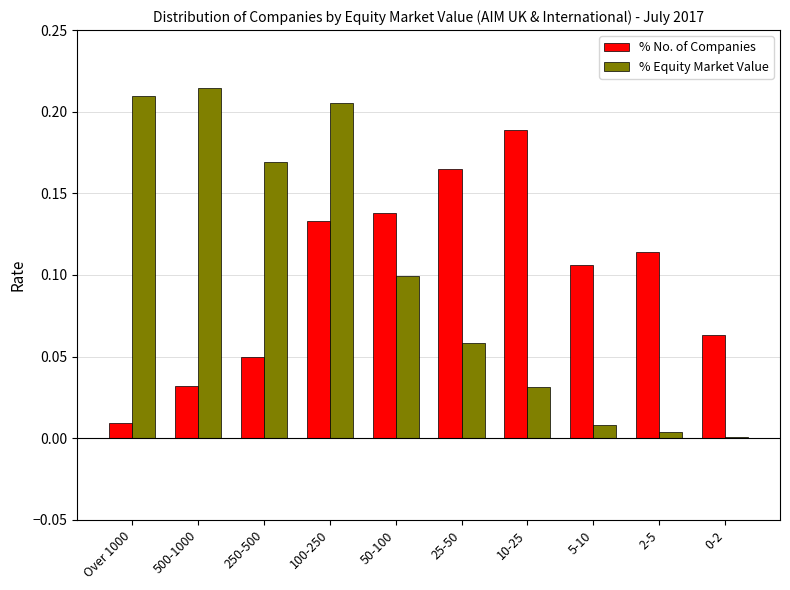

Is the value of % No. of Companies at 100-250 greater than the value of % Equity Market Value at 10-25?

Yes